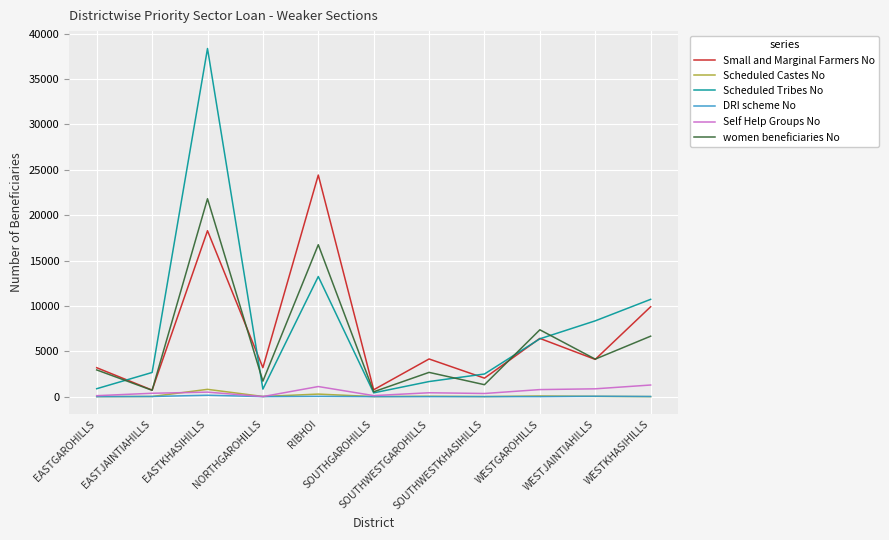

What is the highest value of the women beneficiaries No series?

21811